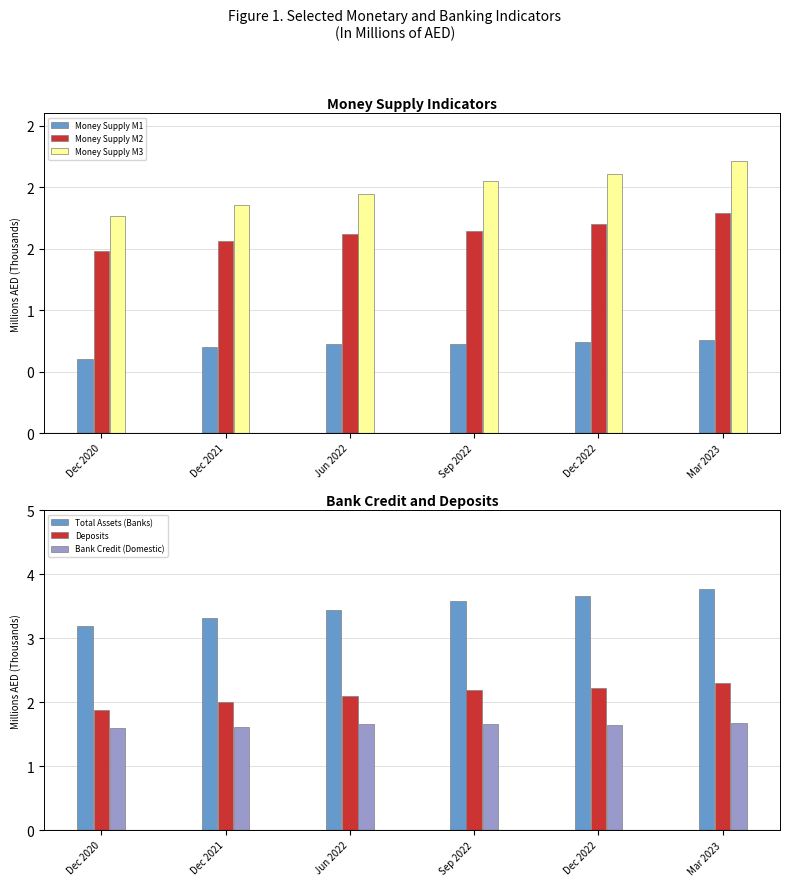

Where does the Total Assets (Banks) series first go above 3583?

Sep 2022